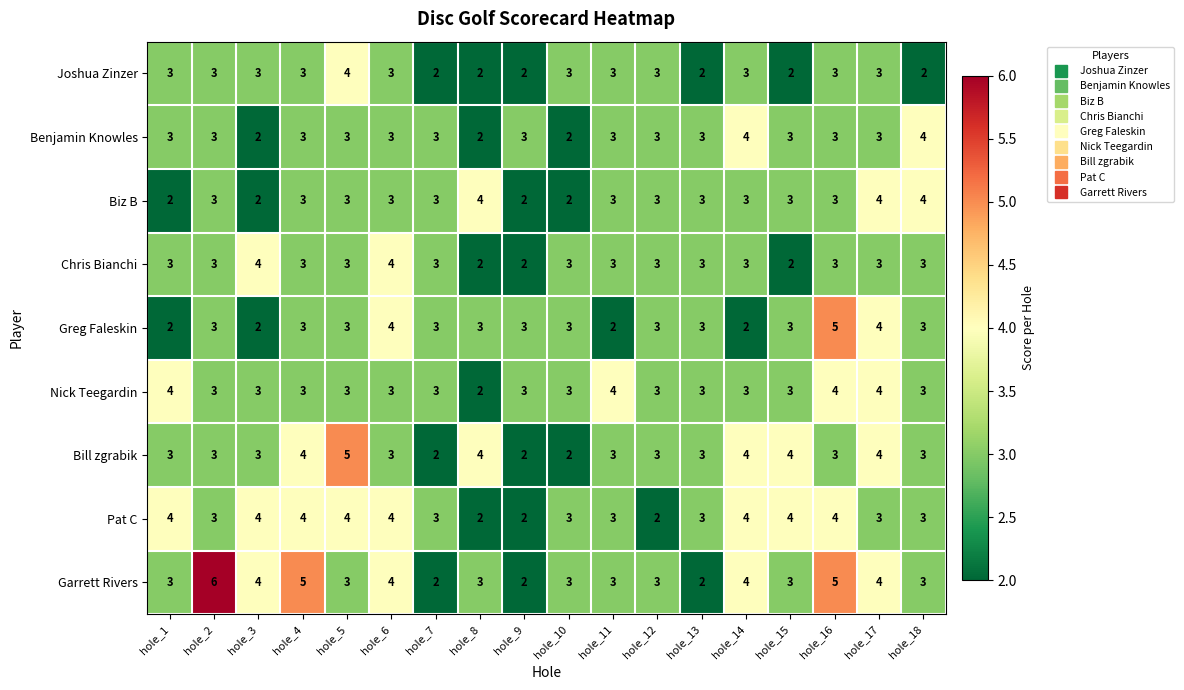

How many distinct data groups are displayed?

9